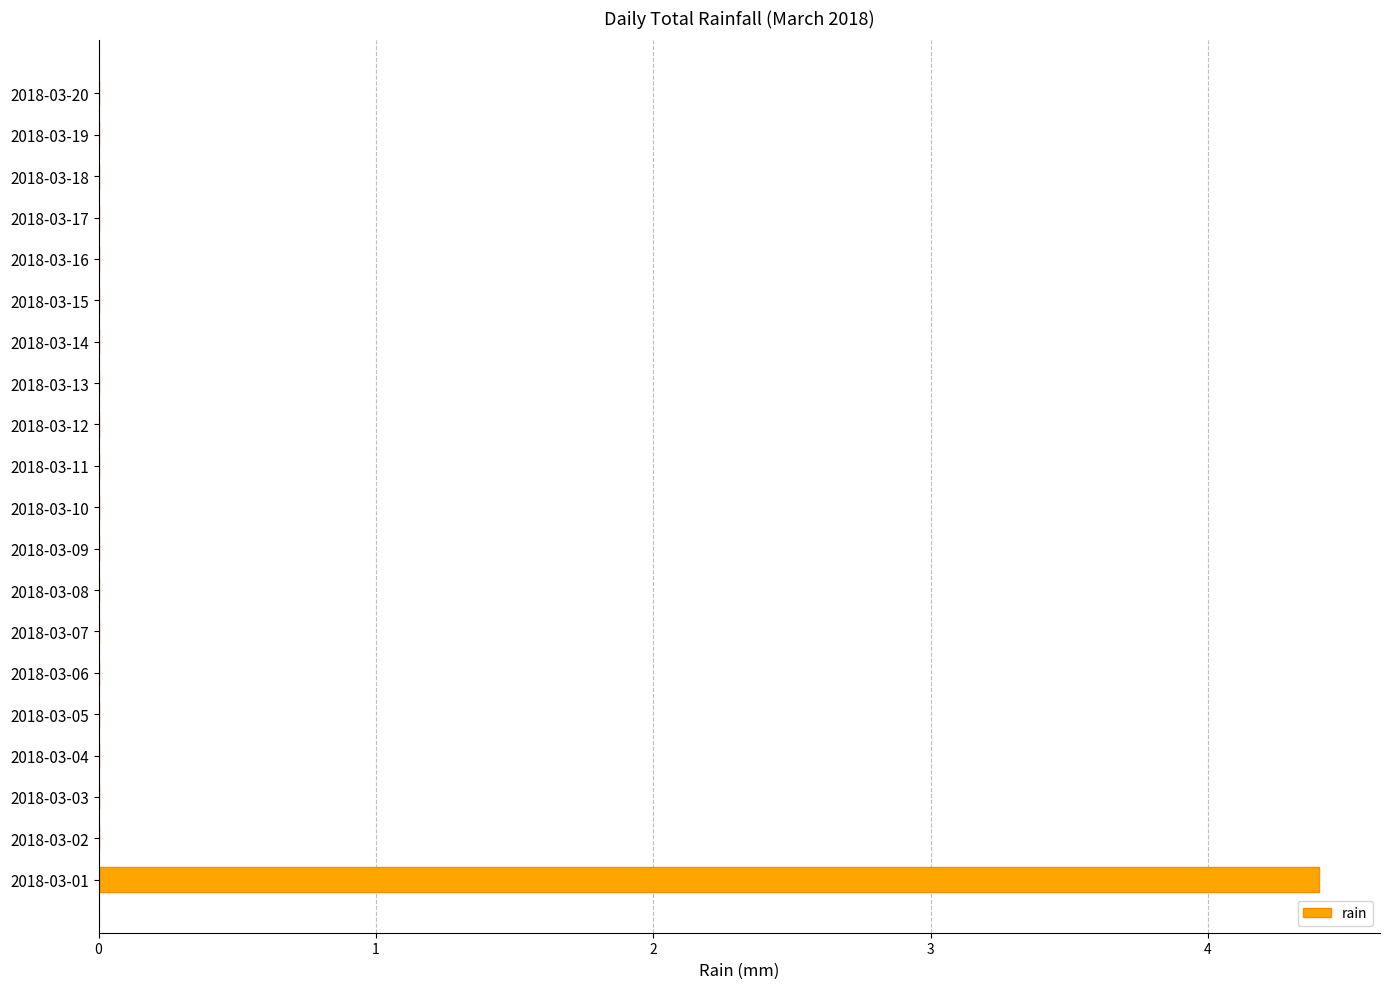

What is the maximum value shown in the chart?

4.4